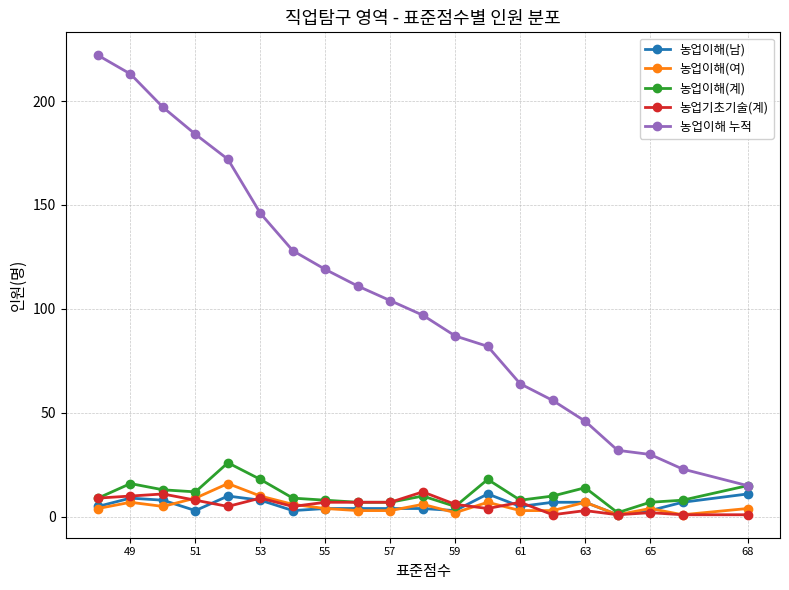

True or false: 농업이해(여) has a value of 10 at 53.

True